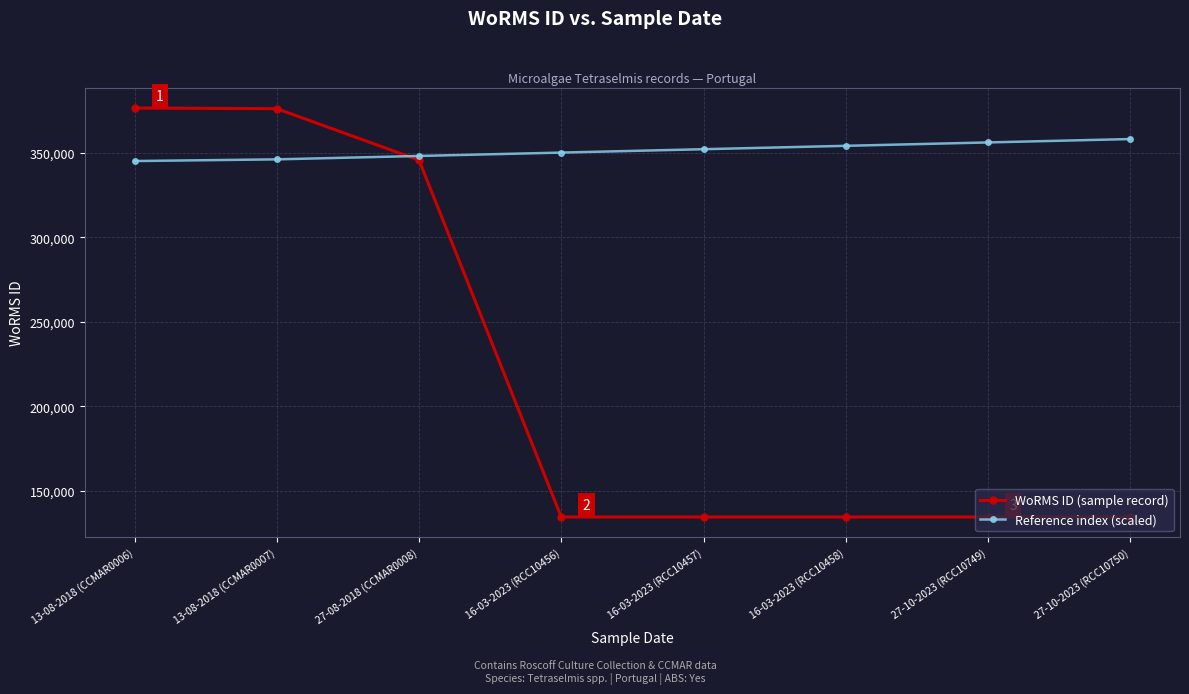

Is it true that WoRMS ID (sample record) equals 134526 at 16-03-2023 (RCC10456)?

True